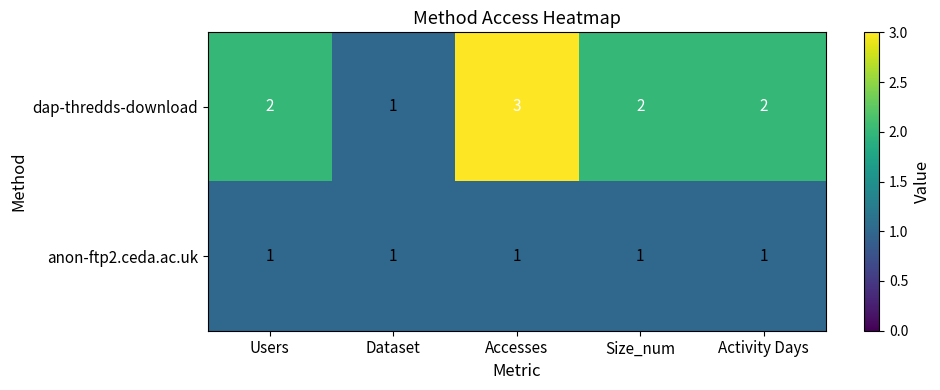

Count the number of categories in the chart.

5